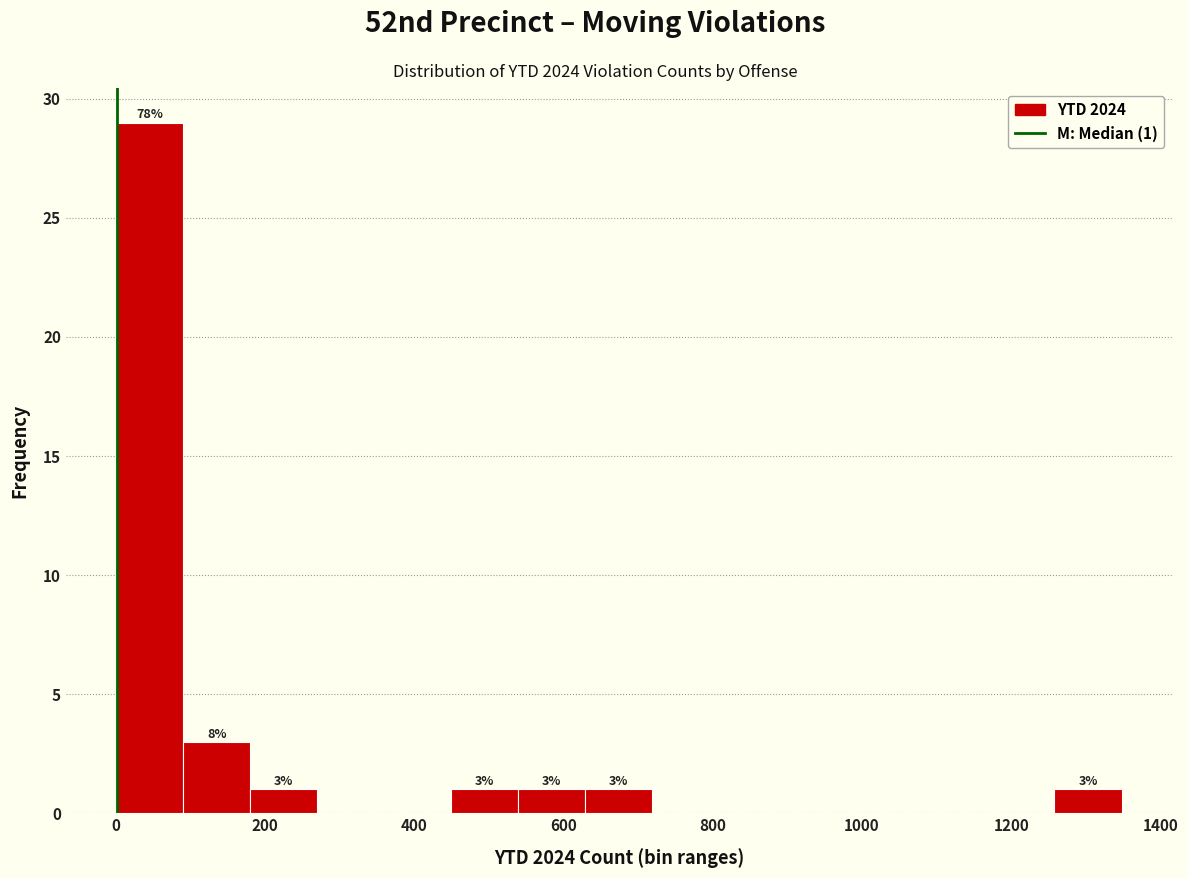

Which range on the x-axis has the tallest bar?

0 to 80